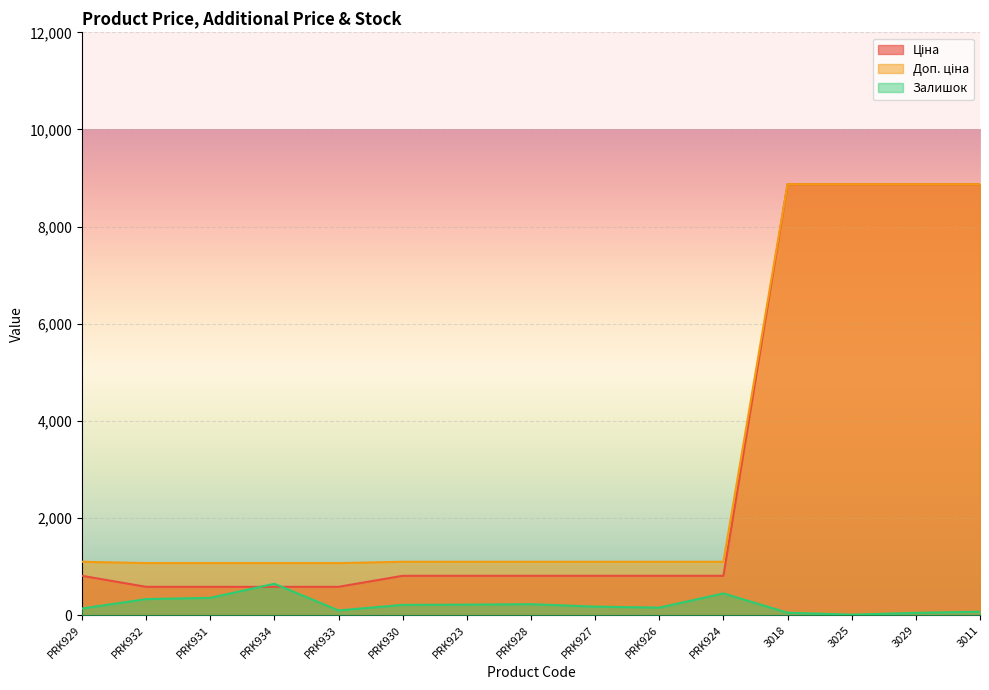

How many values in the Доп. ціна series exceed 1101?

11